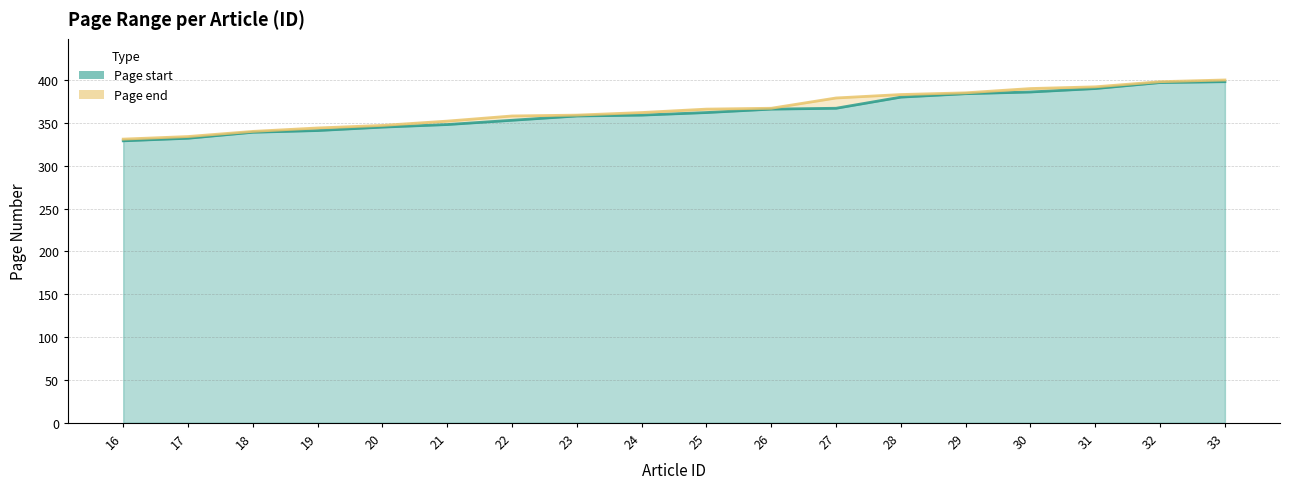

True or false: Page end line has a value of 400 at 33.

True